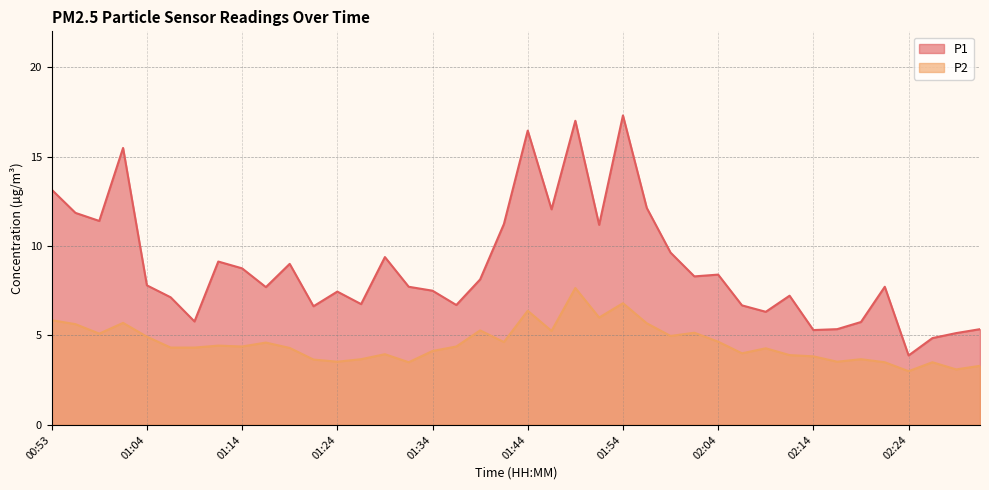

True or false: P2 and P1 intersect in this chart.

False